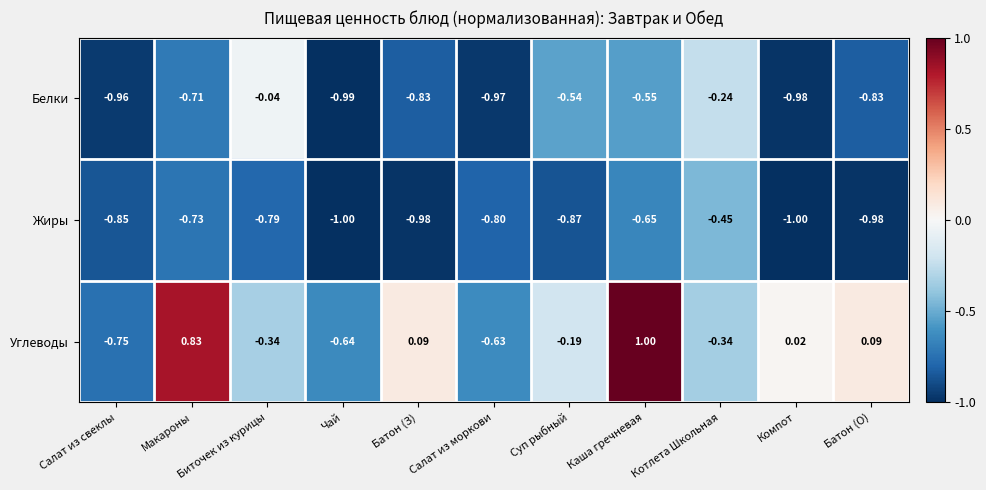

Which category has the highest value across all series?

Каша гречневая